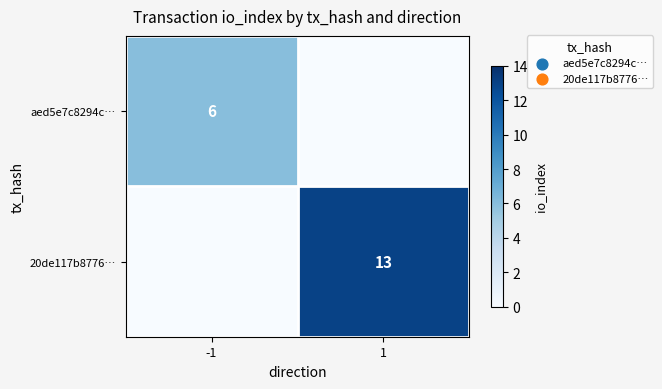

The value of 20de117b8776… at 1 is 7. True or false?

False